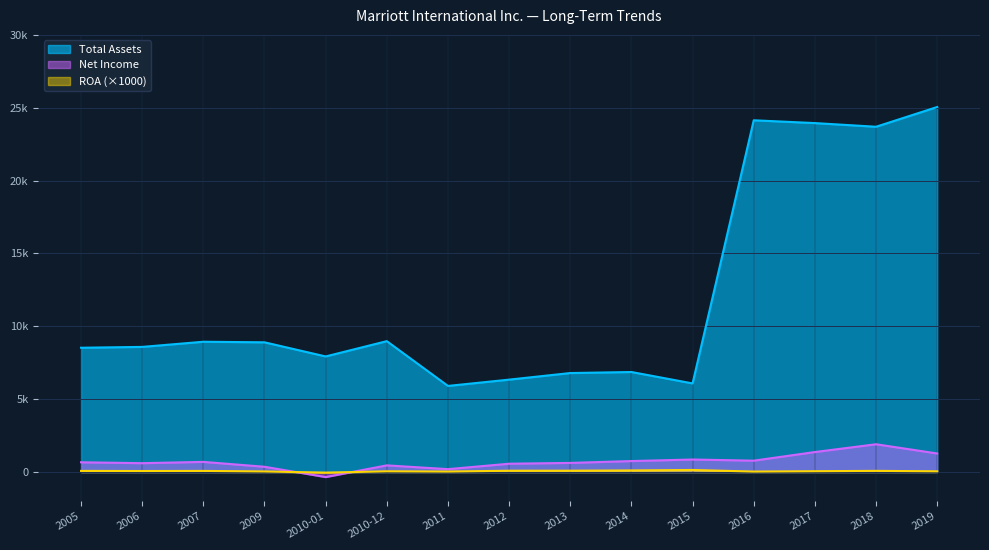

At how many categories does at least one series exceed 19944?

4